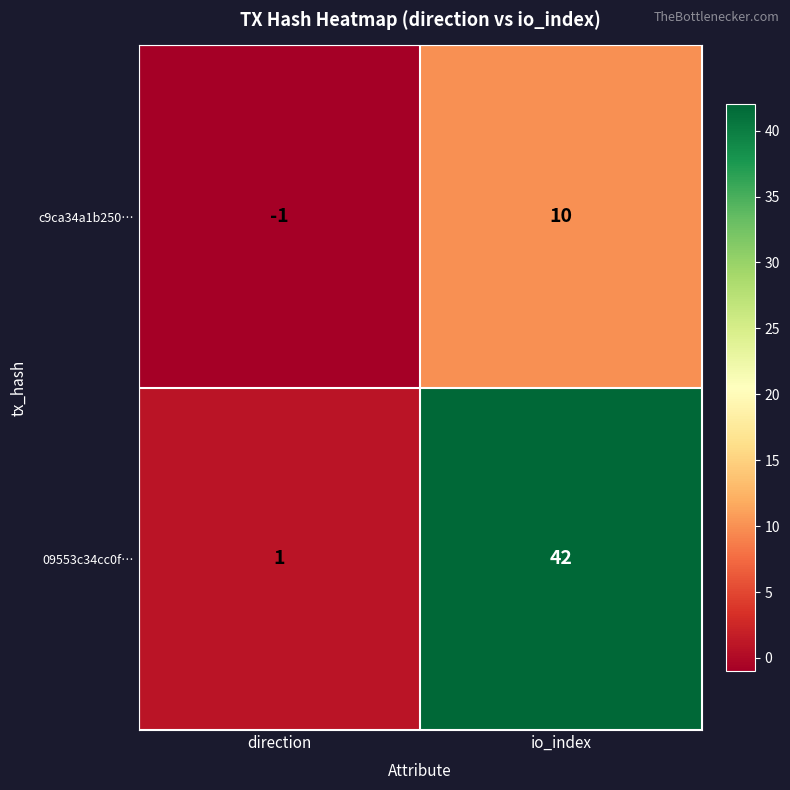

Read the c9ca34a1b250… value at io_index.

10